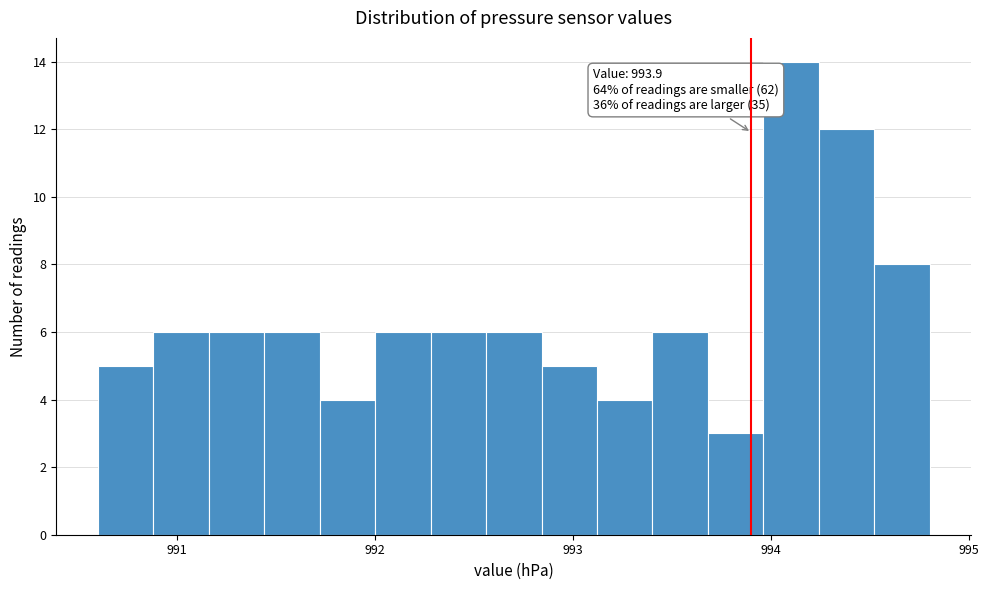

Around what value on the x-axis is the tallest bar? Give the approximate position of its centre, as read against the axis.

994.1